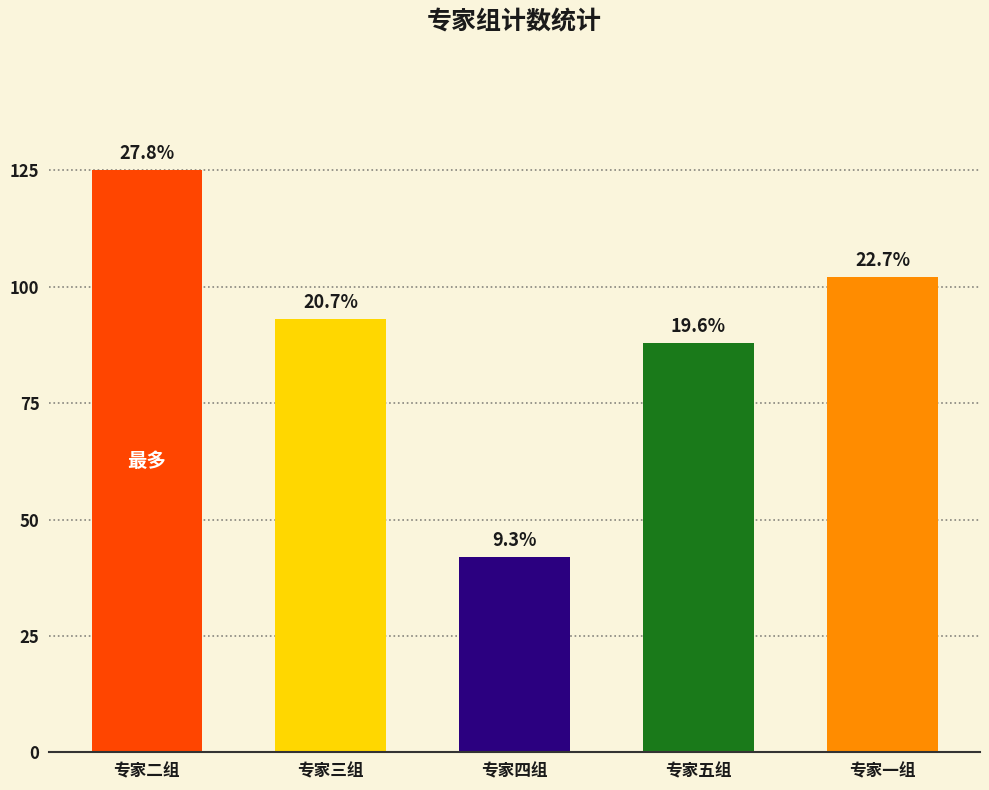

Are the bars grouped side by side (vs. stacked)?

No